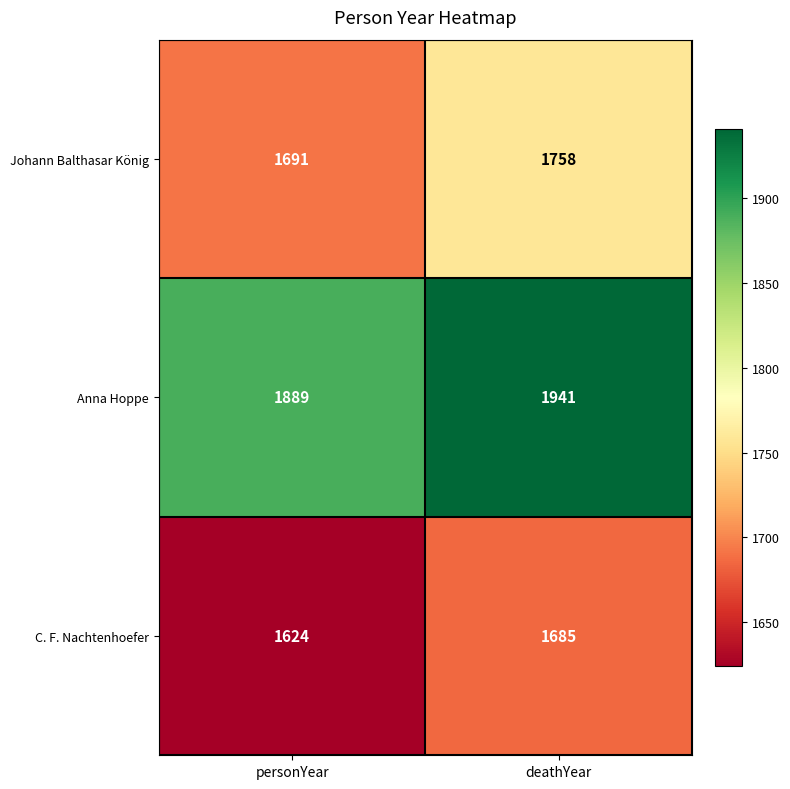

Rank the series by their maximum value, from highest to lowest.

Anna Hoppe, Johann Balthasar König, C. F. Nachtenhoefer